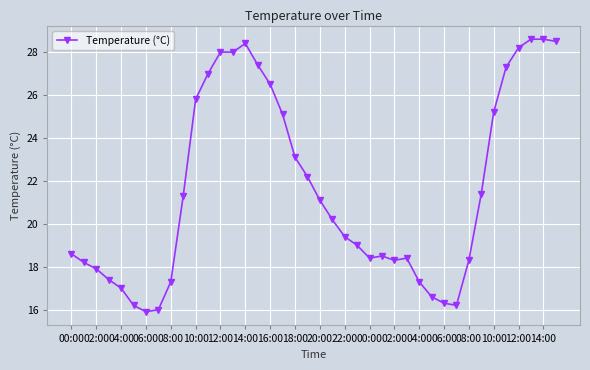

True or false: there are more than 2 points higher than both neighbors.

True